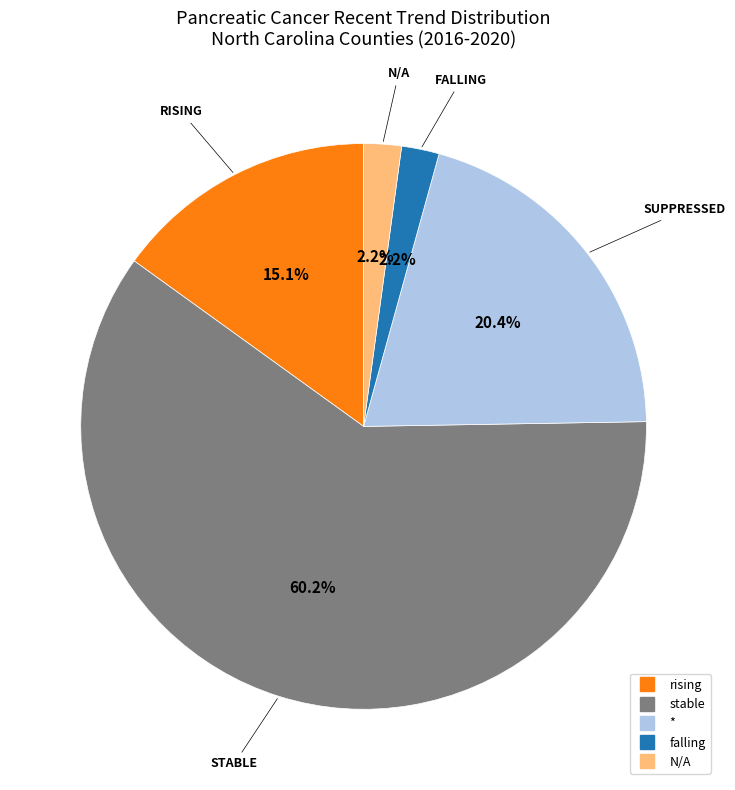

How many segments does this pie chart have?

5